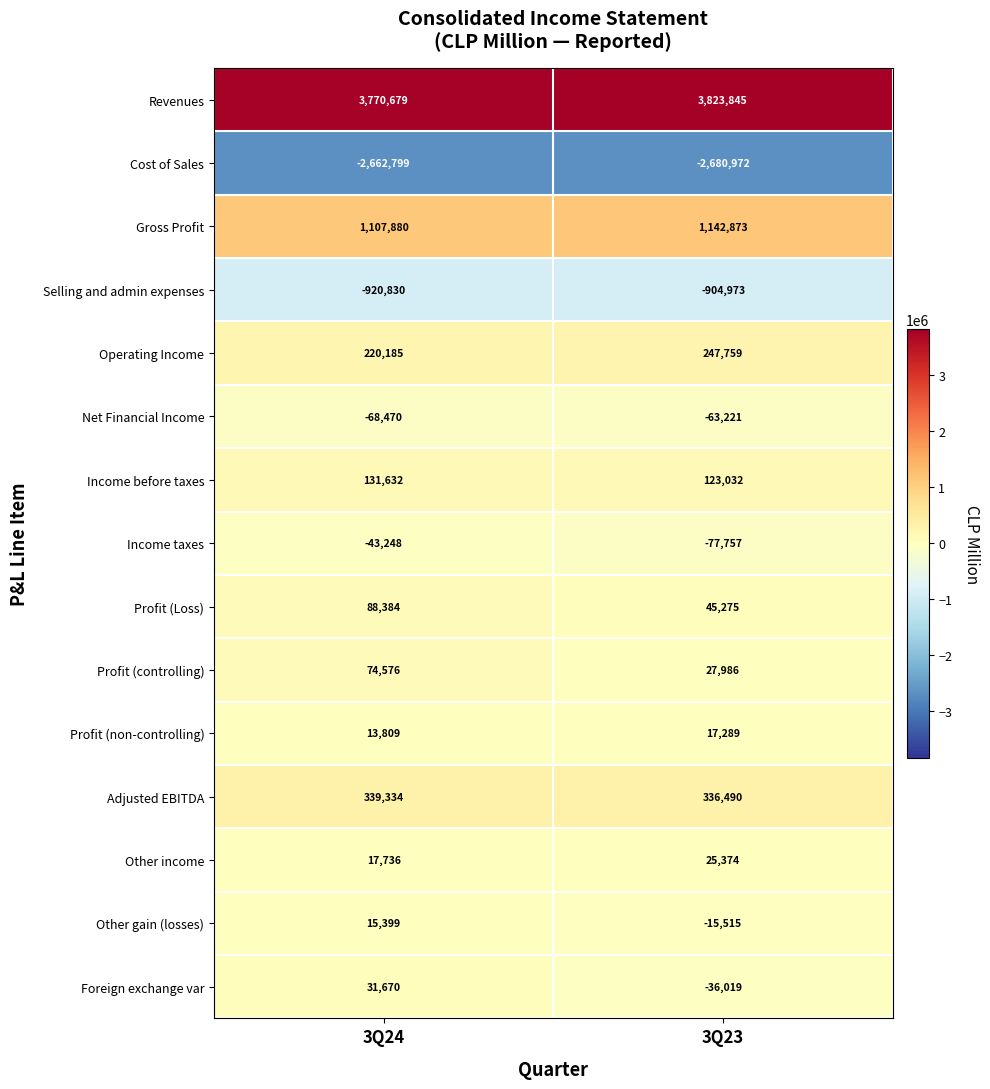

Is it true that Selling and admin expenses equals -904973 at 3Q23?

True